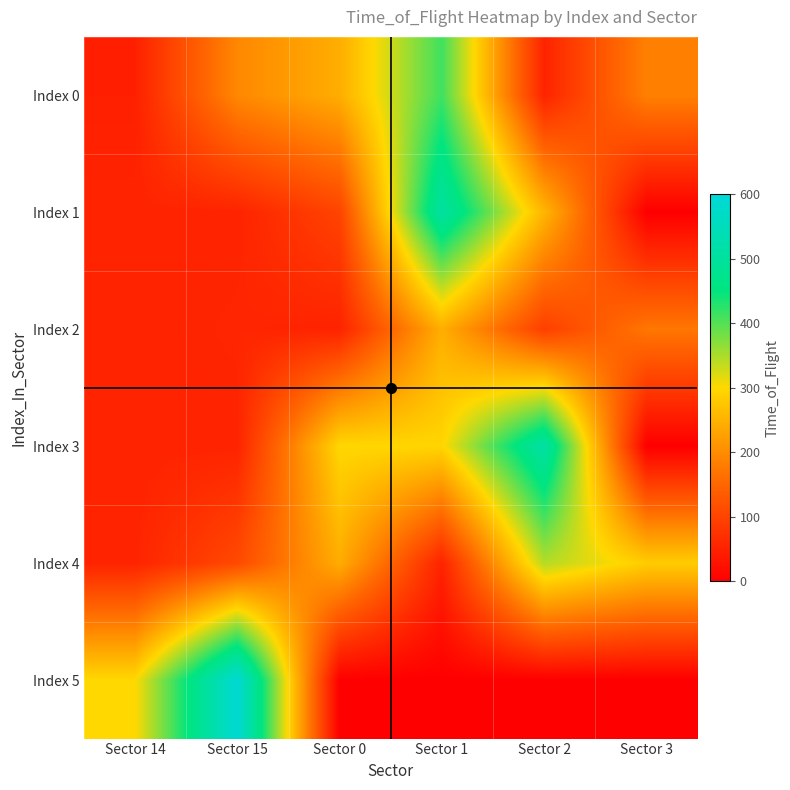

What is the difference between the highest and lowest values at Sector 15?

538